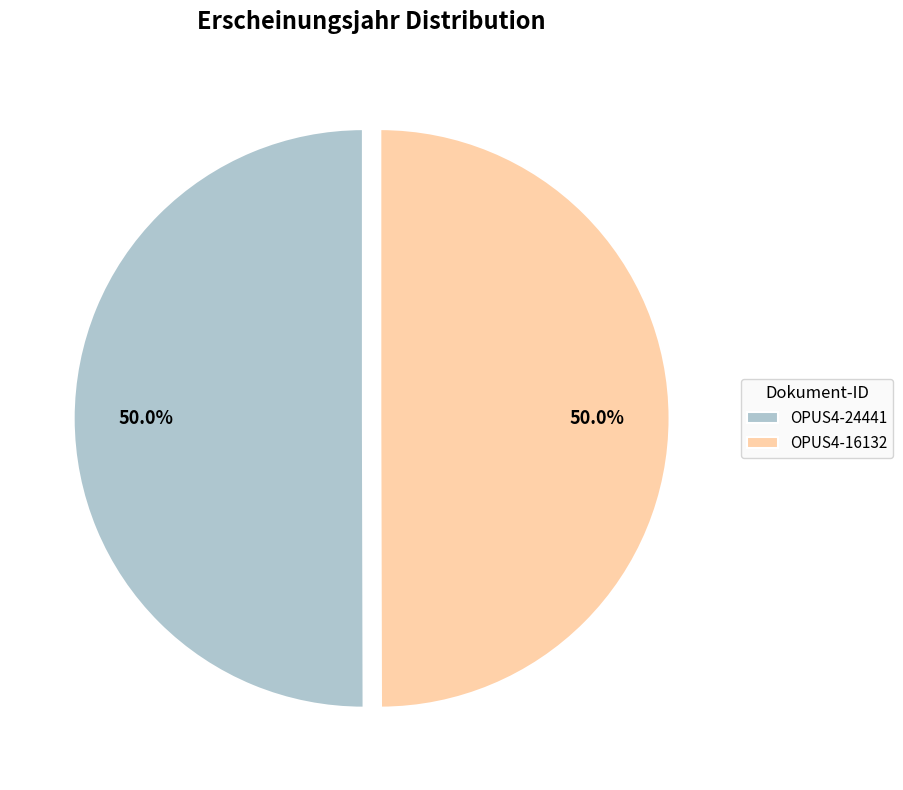

What is the ratio of the value at OPUS4-16132 to the value at OPUS4-24441?

1.0